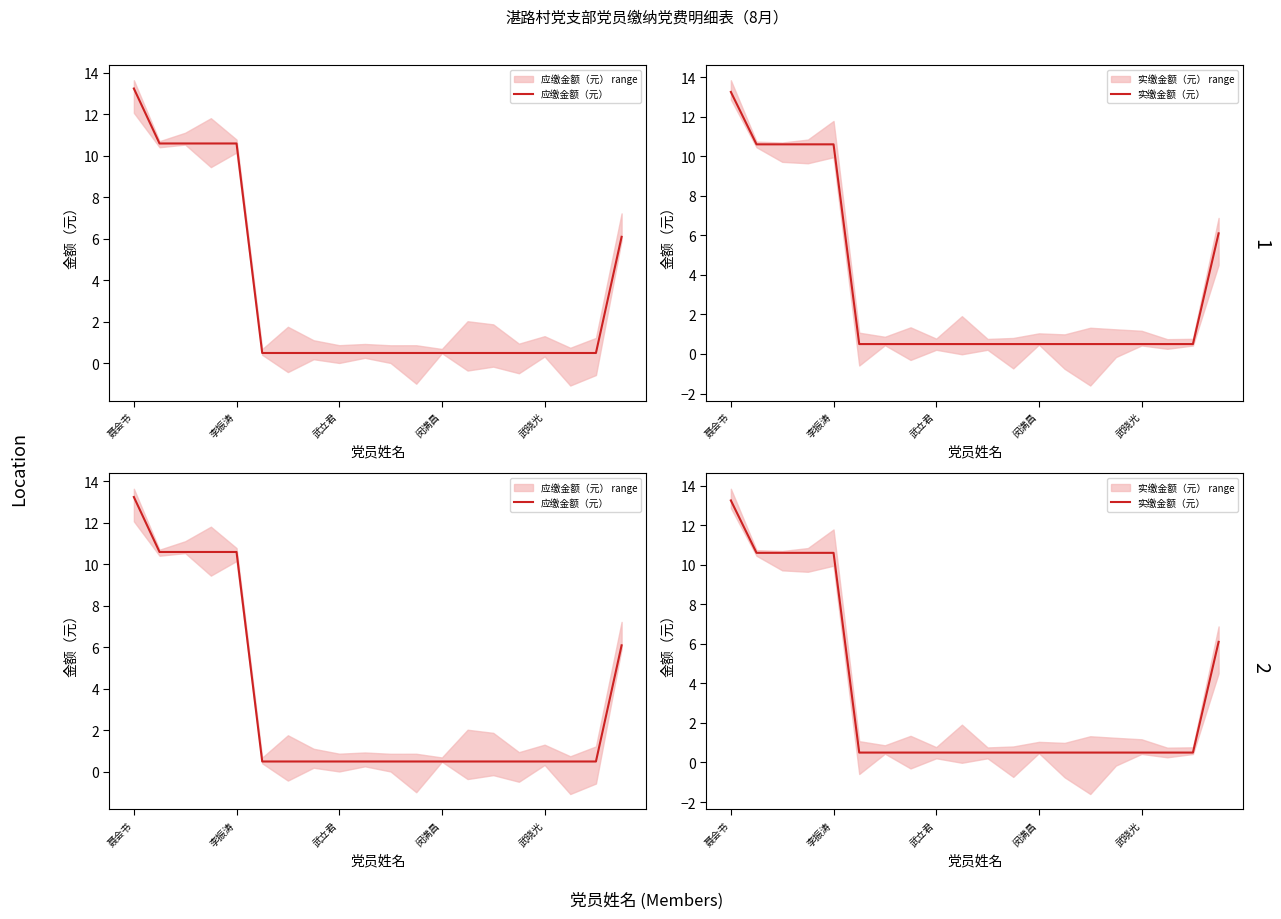

Is the value of 实缴金额（元） at 10 greater than the value of 应缴金额（元） at 武立君?

No